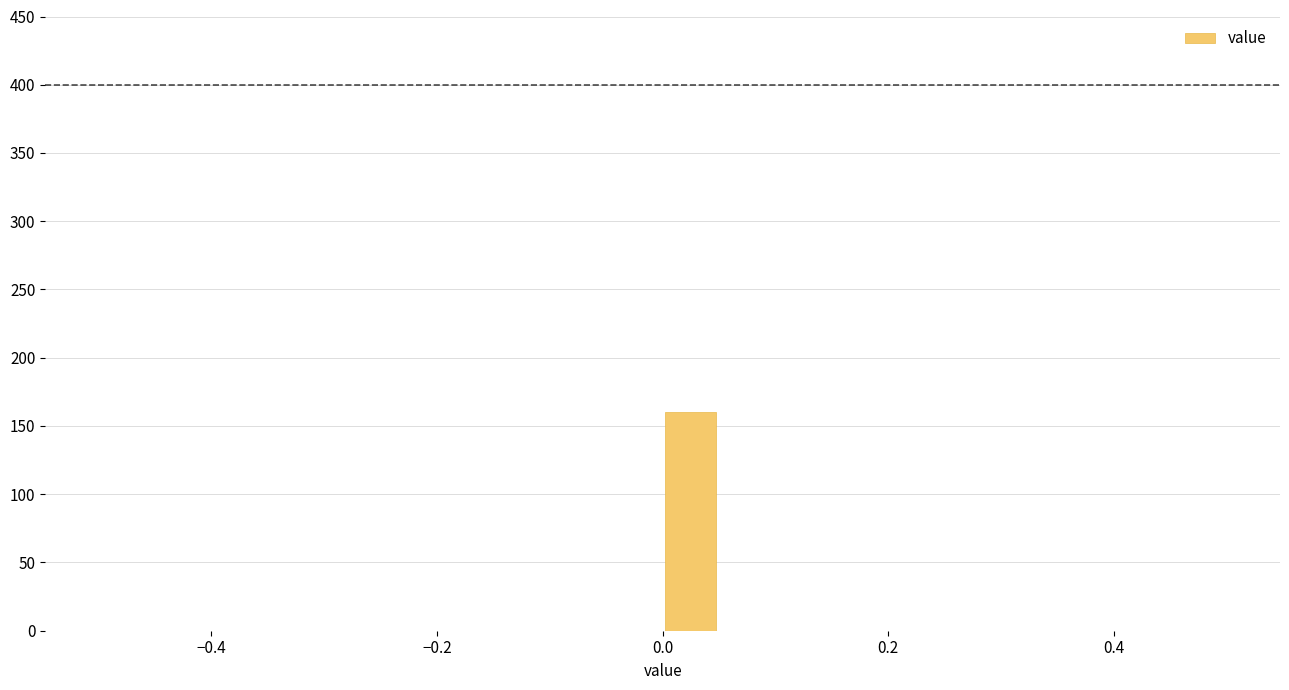

Read against the x-axis, roughly where is the centre of the tallest bar?

0.02